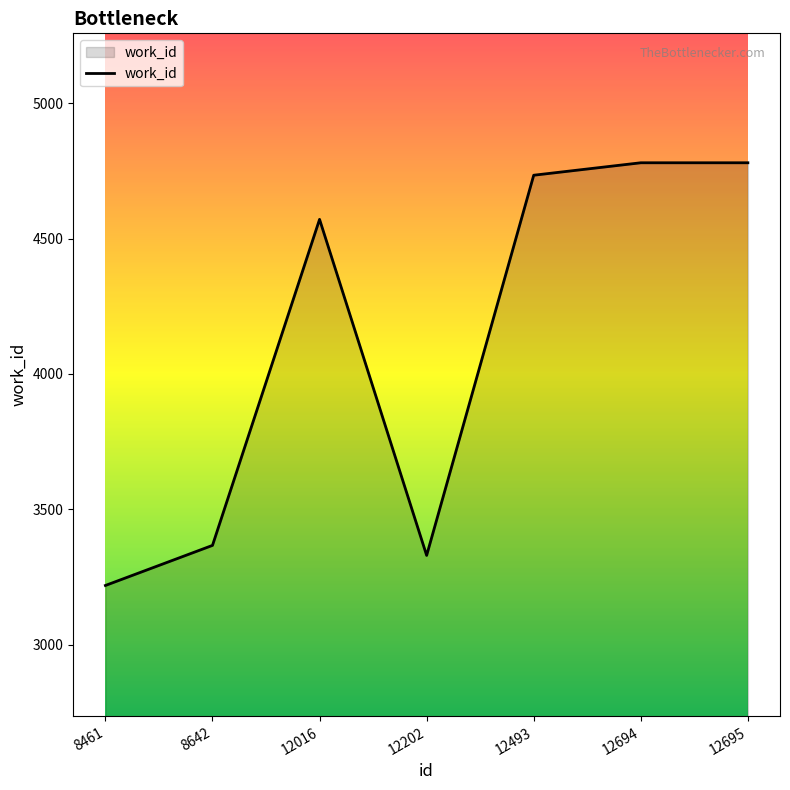

How many lines are shown in the chart?

1